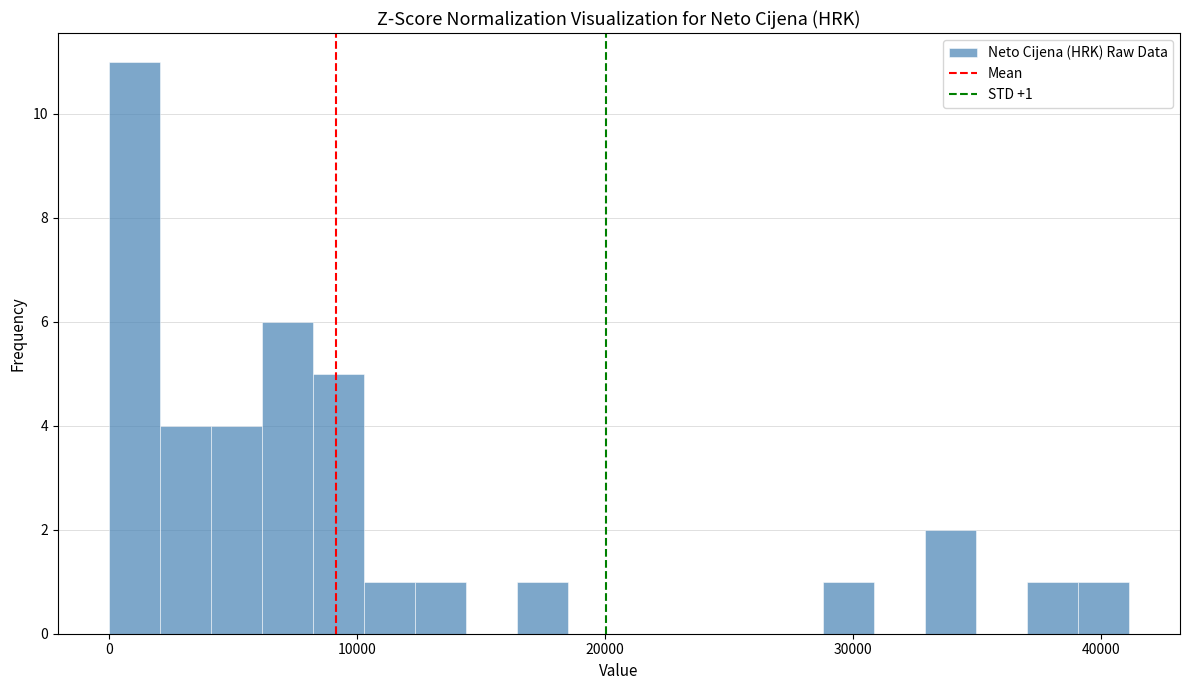

Read against the x-axis, roughly where is the centre of the tallest bar?

1000